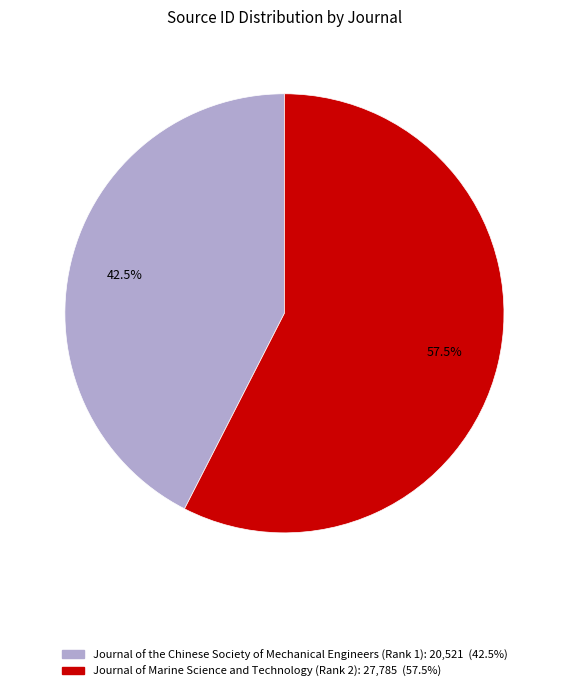

What is the ratio of the value at Journal of the Chinese Society of Mechanical Engineers (Rank 1) to the value at Journal of Marine Science and Technology (Rank 2)?

0.7